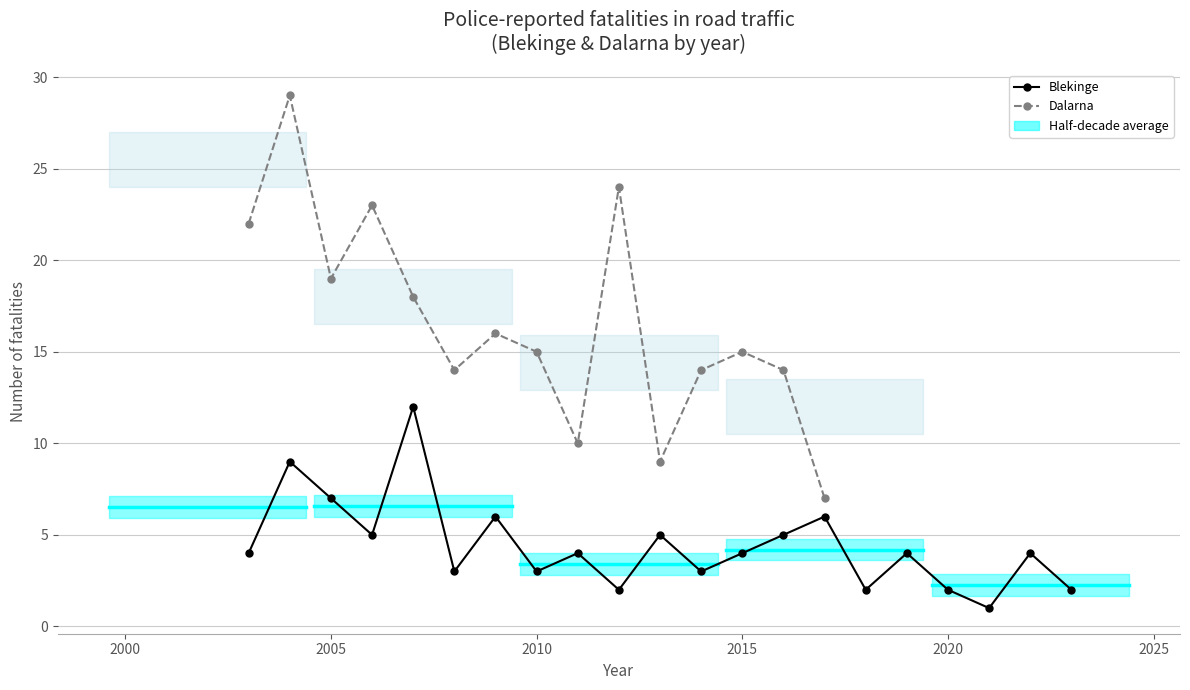

Where is the first local maximum?

2004